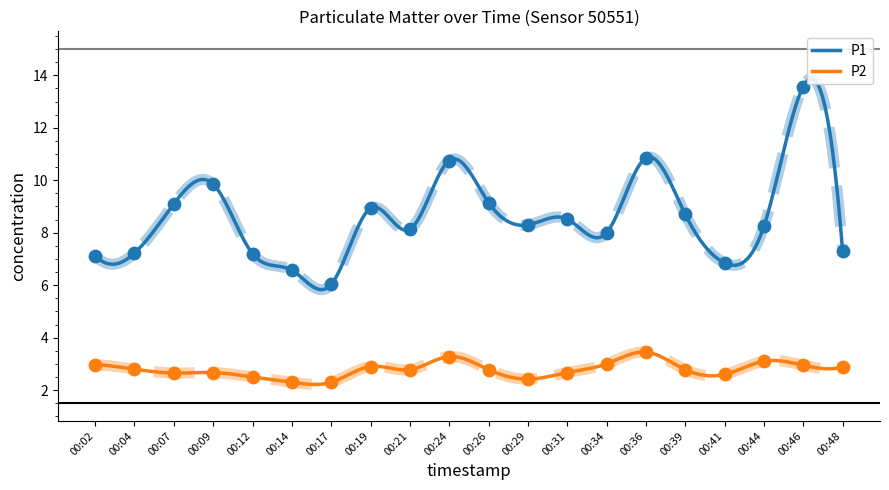

What are all the series names shown in the legend?

P1, P2